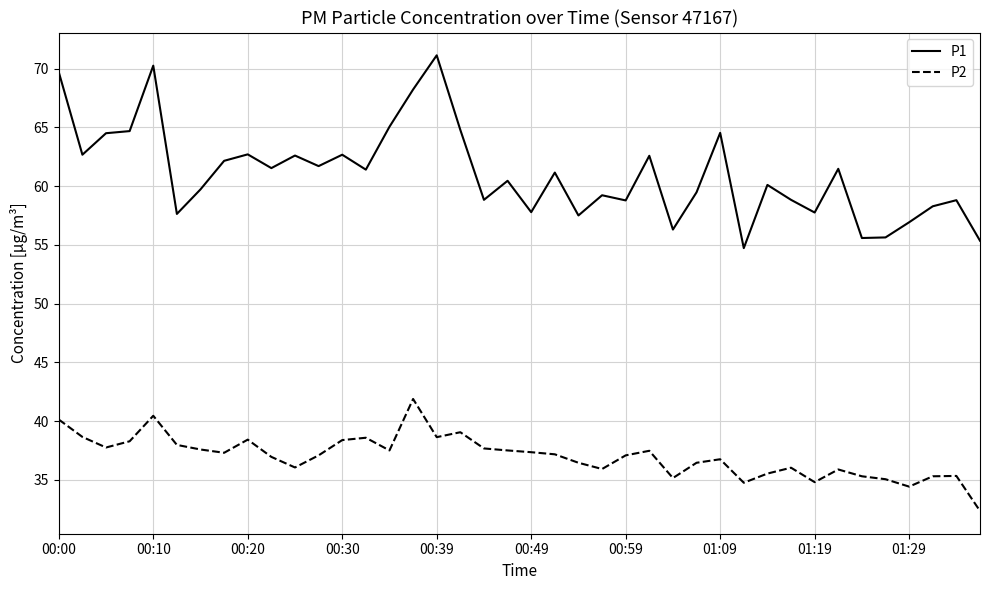

Which series has the largest range (max minus min)?

P1